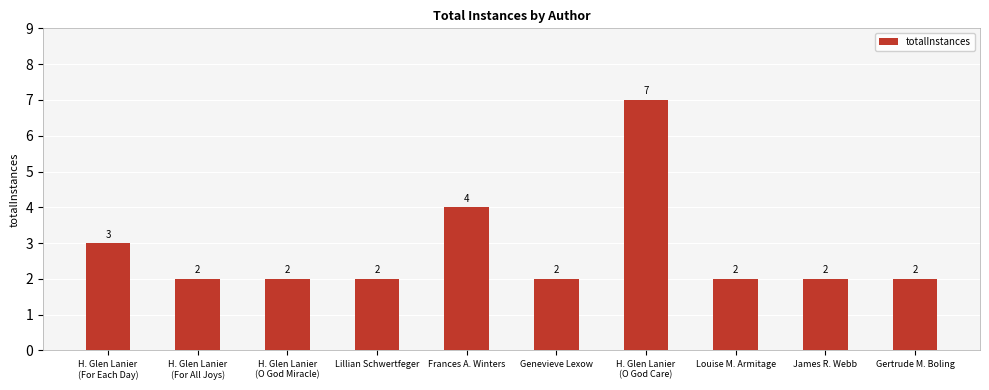

What is the change in value from H. Glen Lanier
(For Each Day) to Louise M. Armitage?

-1